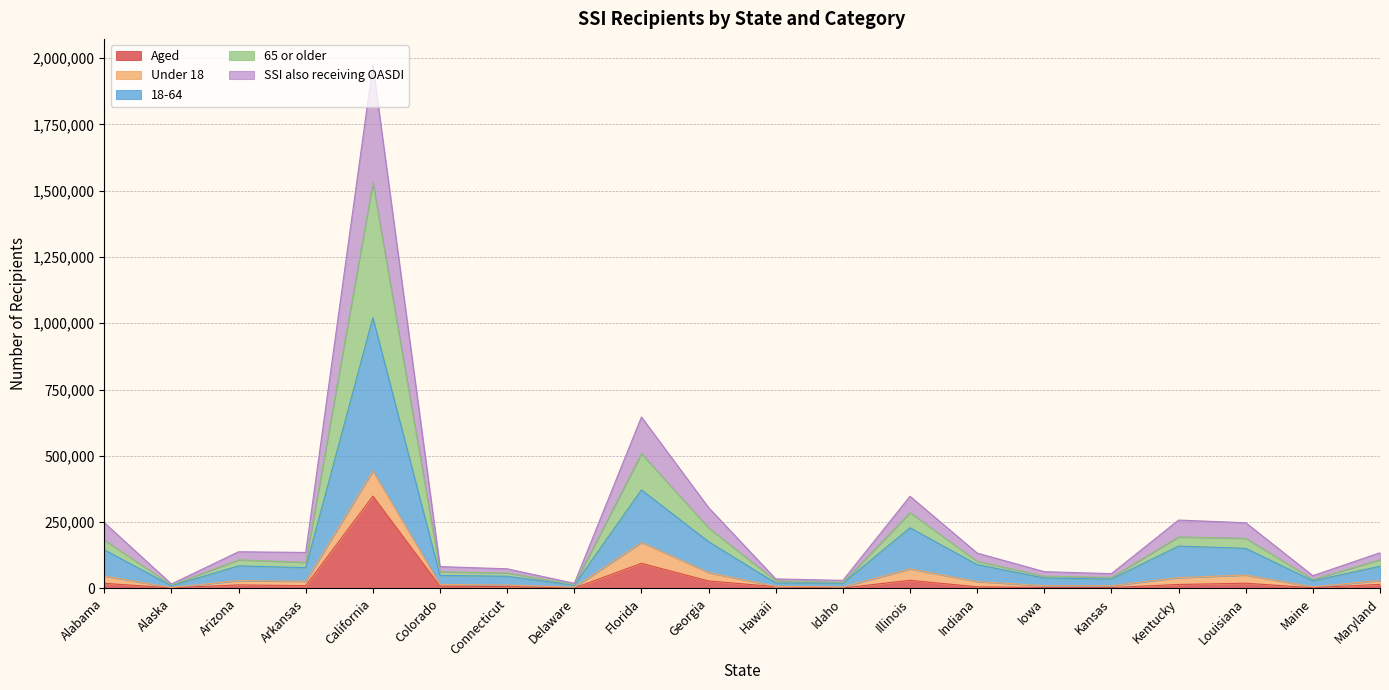

True or false: SSI also receiving OASDI and 18-64 cross at least once.

False